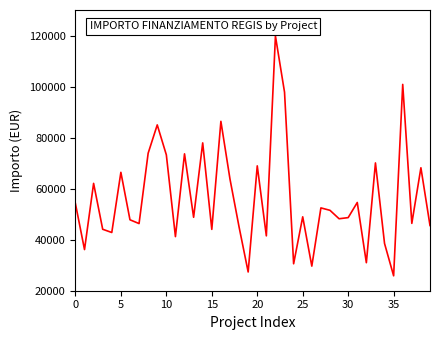

What is the greatest value displayed?

119783.4